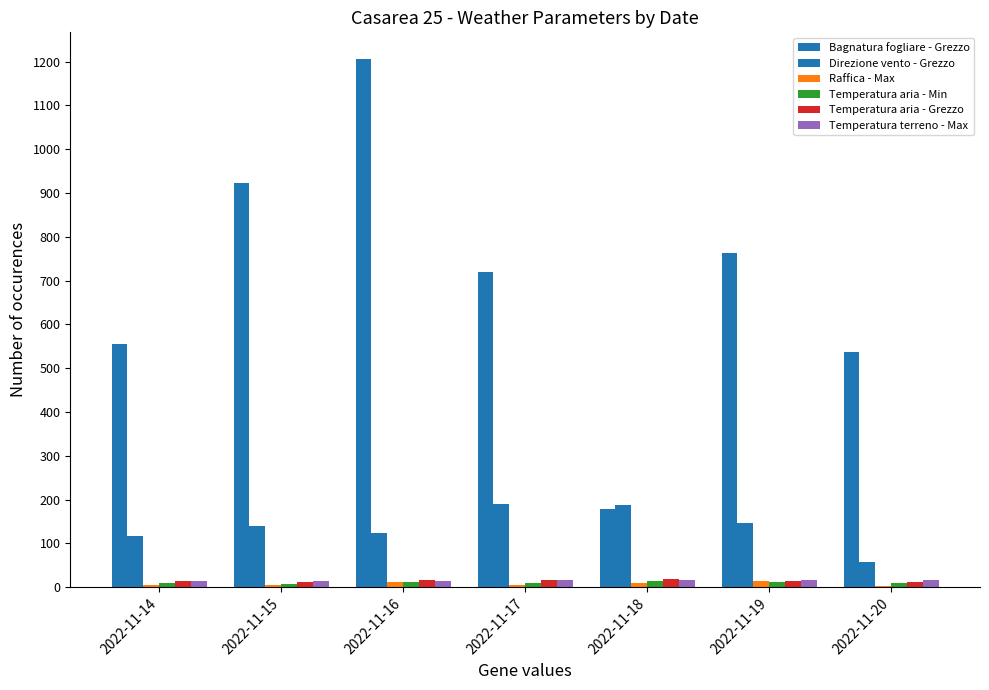

Does the chart contain stacked bars?

No